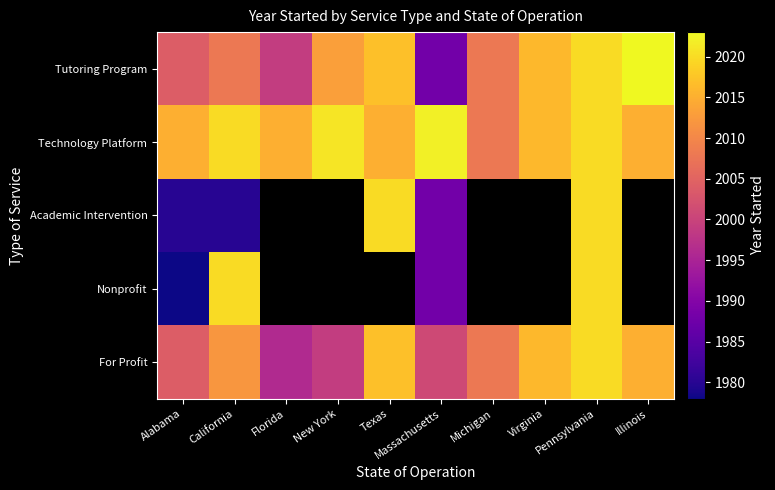

At which category is the sum across all series the highest?

Pennsylvania